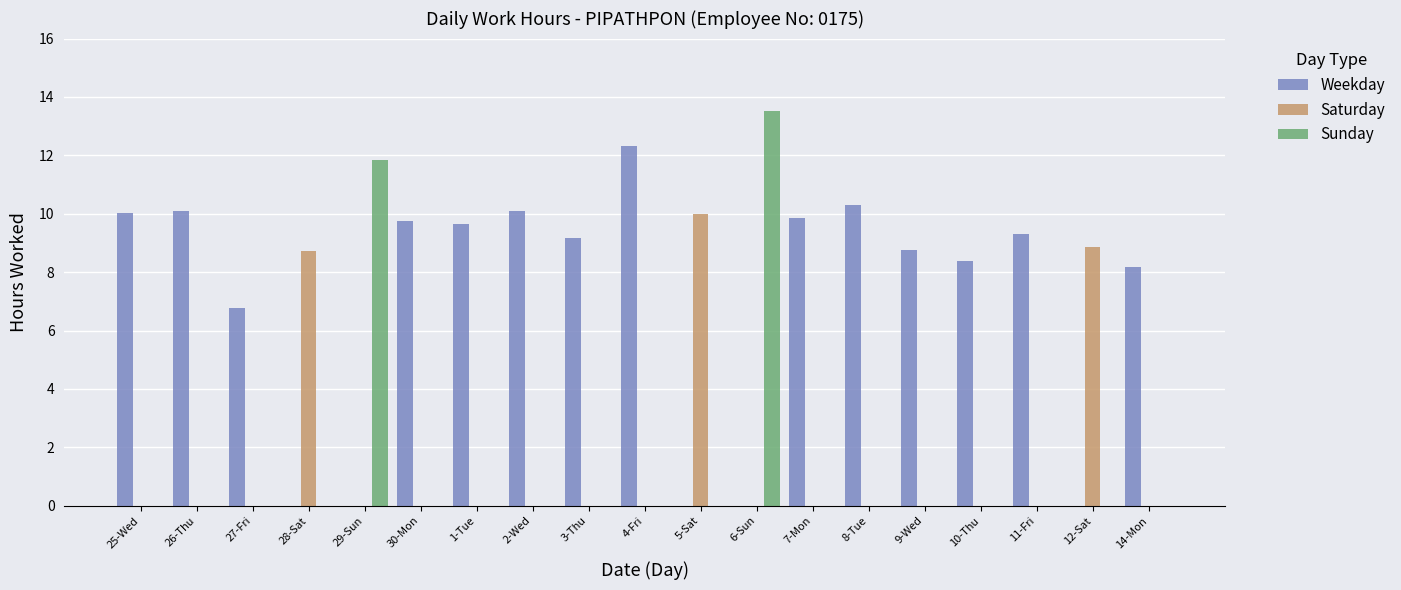

What is the total value across all series at 5-Sat?

10.0